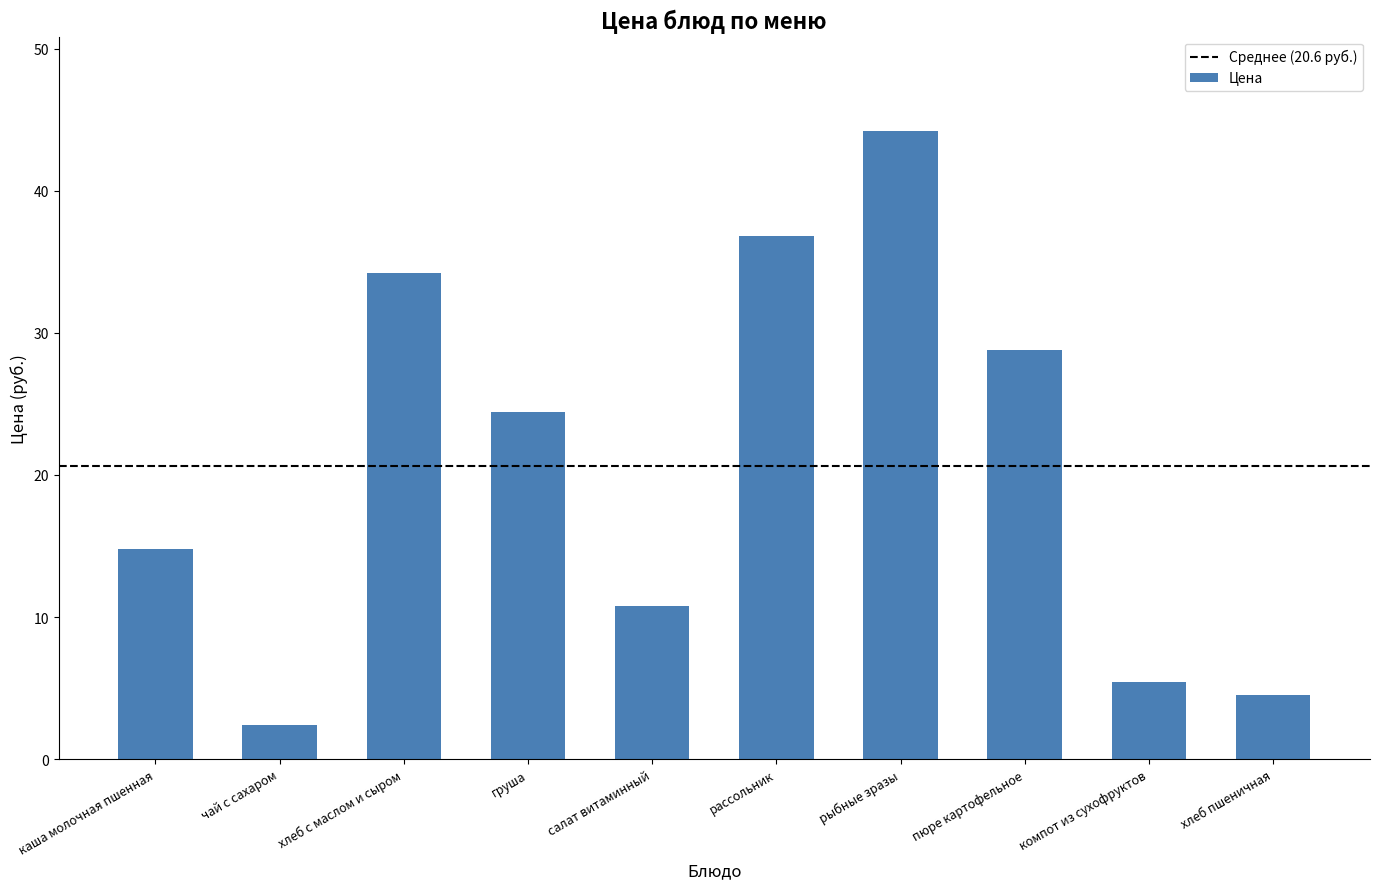

What is the ratio of the value at каша молочная пшенная to the value at чай с сахаром?

6.2